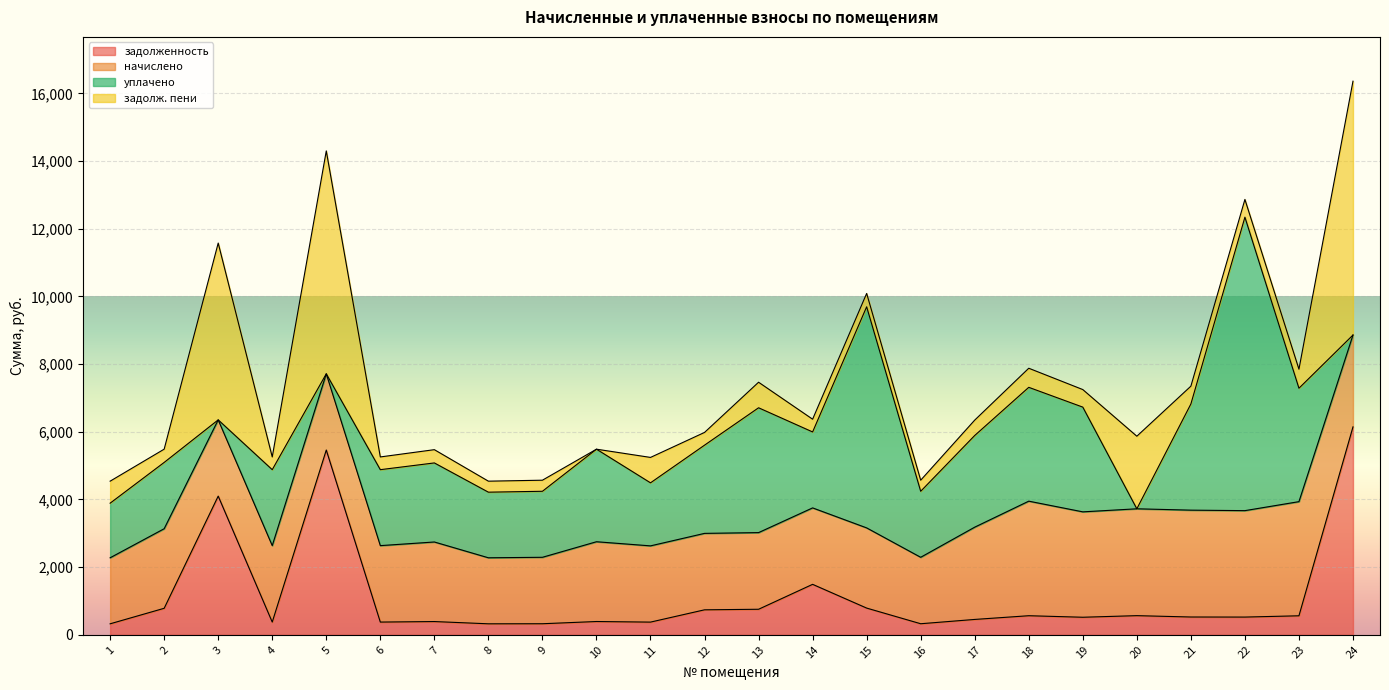

What is the difference between the maximum and second lowest values in the начислено series?

1434.4